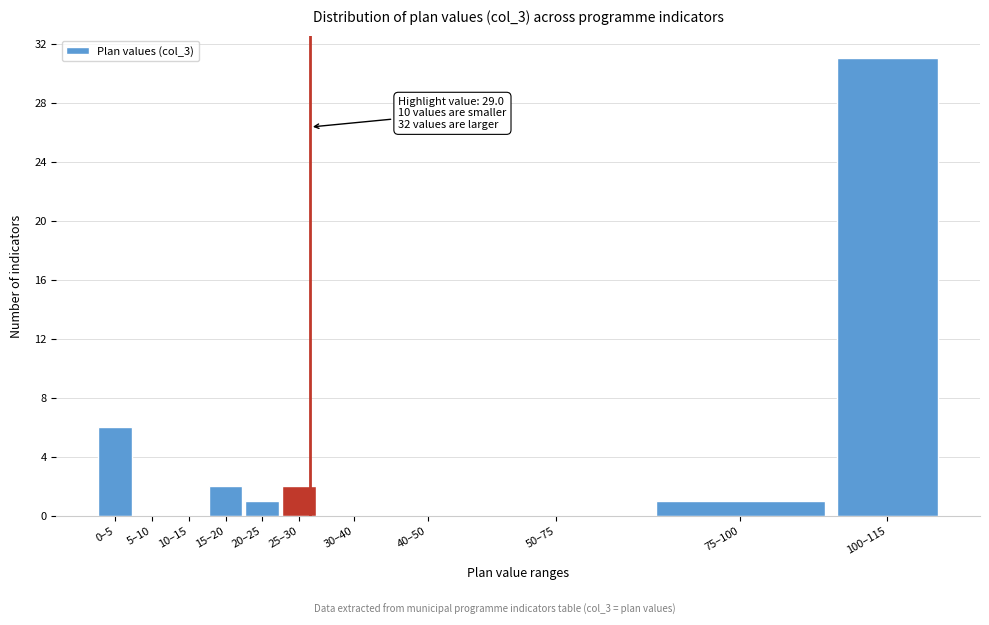

Reading left to right, transcribe all the data shown in this chart.

0–5=6	5–10=0	10–15=0	15–20=2	20–25=1	25–30=2	30–40=0	40–50=0	50–75=0	75–100=1	100–115=31